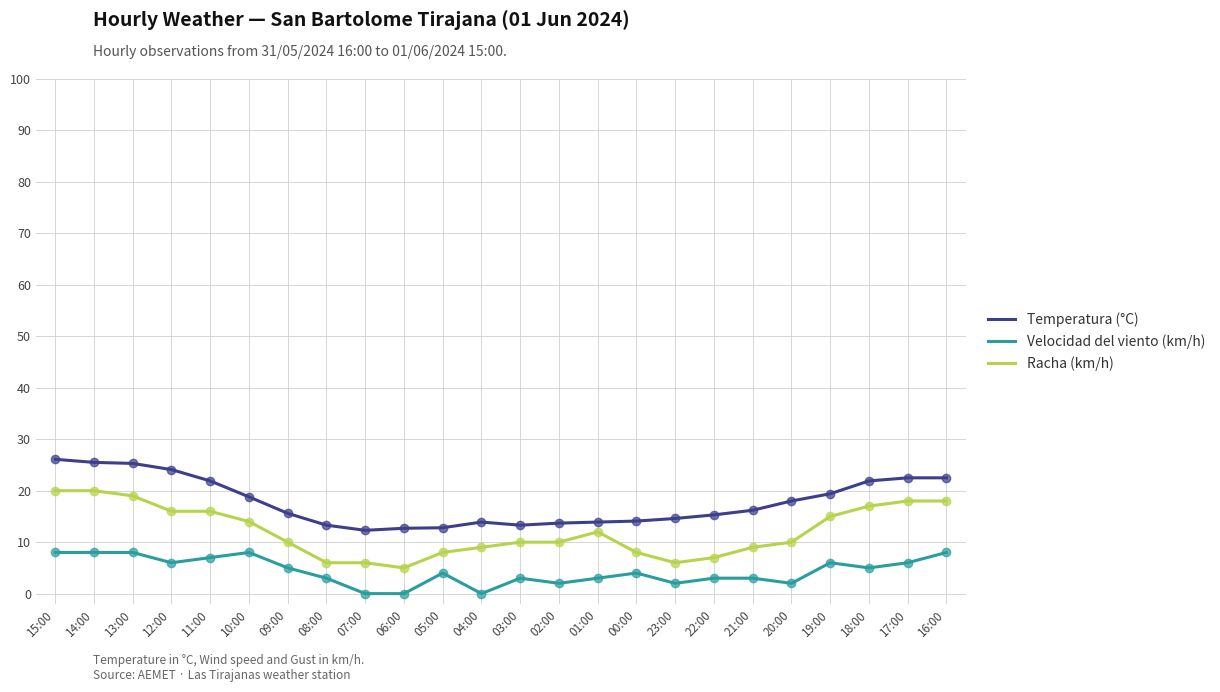

What is the total value across all series at 10:00?

40.8